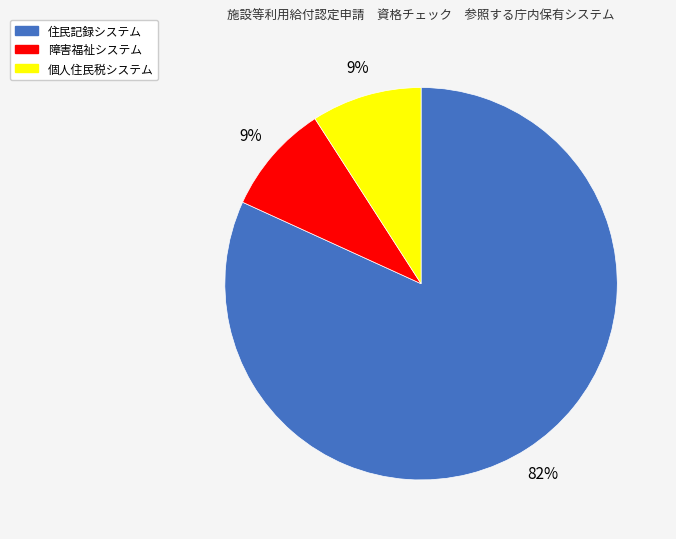

What is the largest slice in the pie chart?

住民記録システム